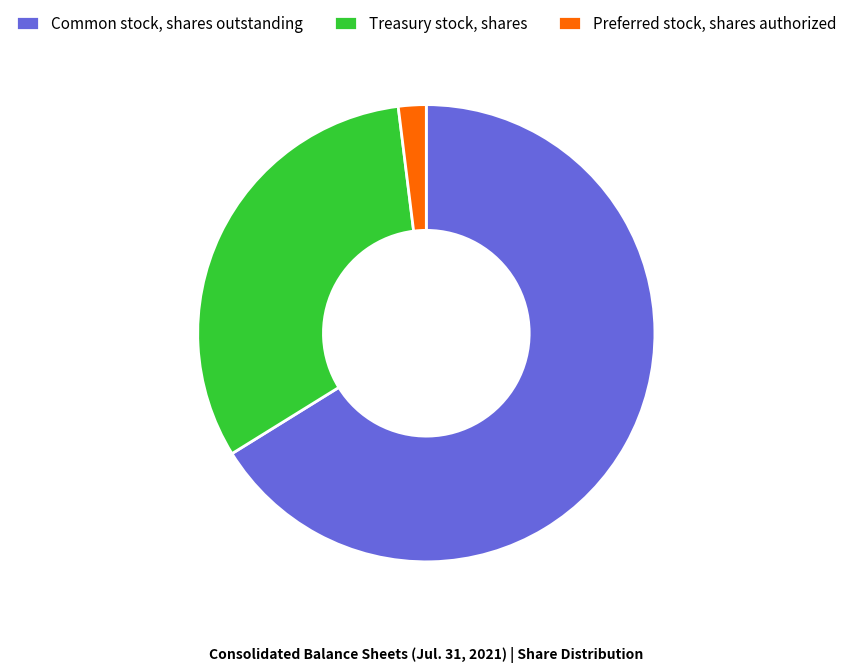

How many segments does this pie chart have?

3